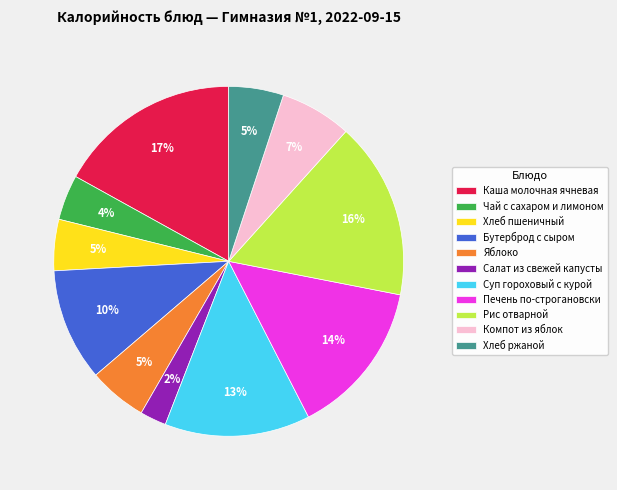

The Бутерброд с сыром slice represents 22% of the pie. True or false?

False